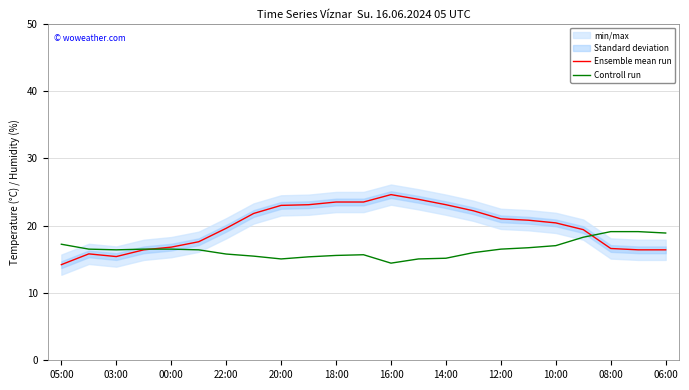

How many times do Controll run and Ensemble mean run cross each other?

2